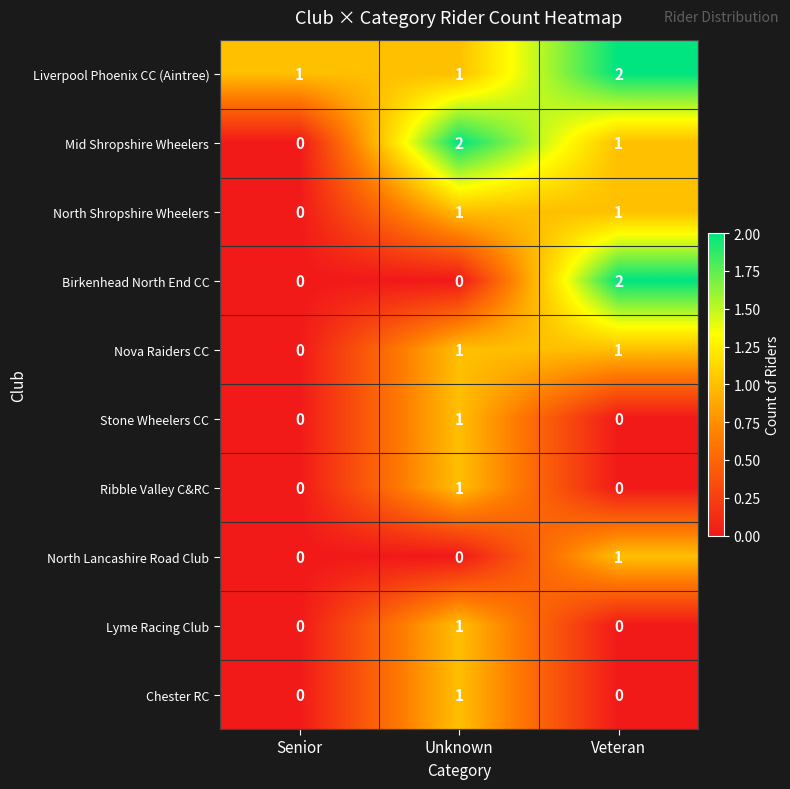

The value of Ribble Valley C&RC at Unknown is 0. True or false?

False